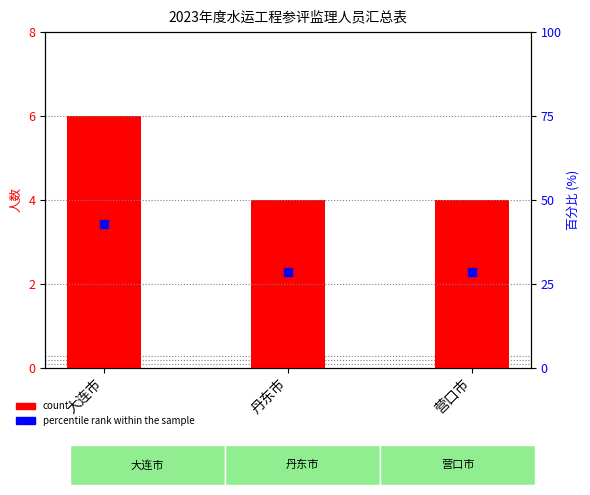

Which series reaches the maximum Y coordinate?

percentile rank within the sample